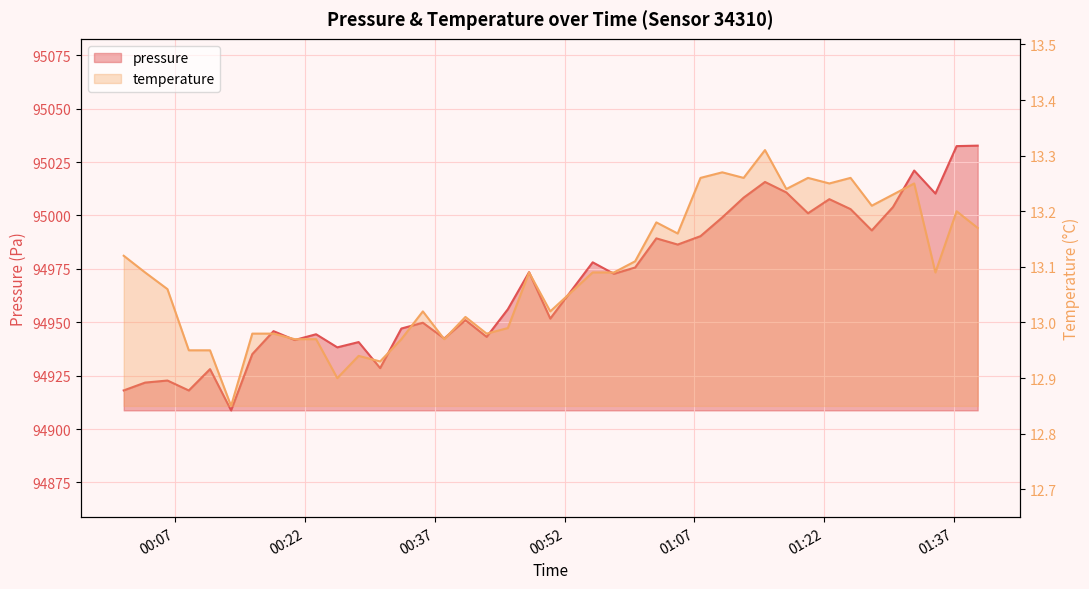

Reading right to left, what are all the values shown in this chart?

pressure: 95032.7	95032.5	95010.2	95021.0	95003.9	94993.0	95003.0	95007.6	95001.0	95010.8	95015.7	95008.3	94999.1	94990.3	94986.4	94989.3	94975.6	94972.7	94978.1	94951.7	94973.4	94956.1	94943.2	94951.0	94942.4	94949.8	94947.1	94928.5	94940.7	94938.2	94944.4	94941.7	94945.8	94935.1	94908.8	94928.1	94918.1	94922.7	94921.8	94918.1
temperature: 13.2	13.2	13.1	13.2	13.2	13.2	13.3	13.2	13.3	13.2	13.3	13.3	13.3	13.3	13.2	13.2	13.1	13.1	13.1	13.0	13.1	13.0	13.0	13.0	13.0	13.0	13.0	12.9	12.9	12.9	13.0	13.0	13.0	13.0	12.8	12.9	12.9	13.1	13.1	13.1